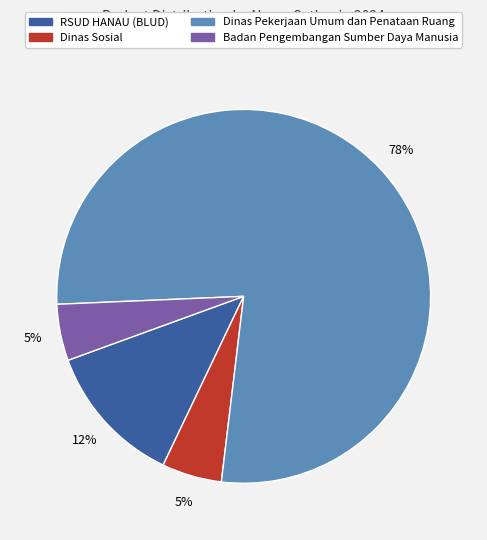

Is it true that Dinas Pekerjaan Umum dan Penataan Ruang is 78% of the pie?

True